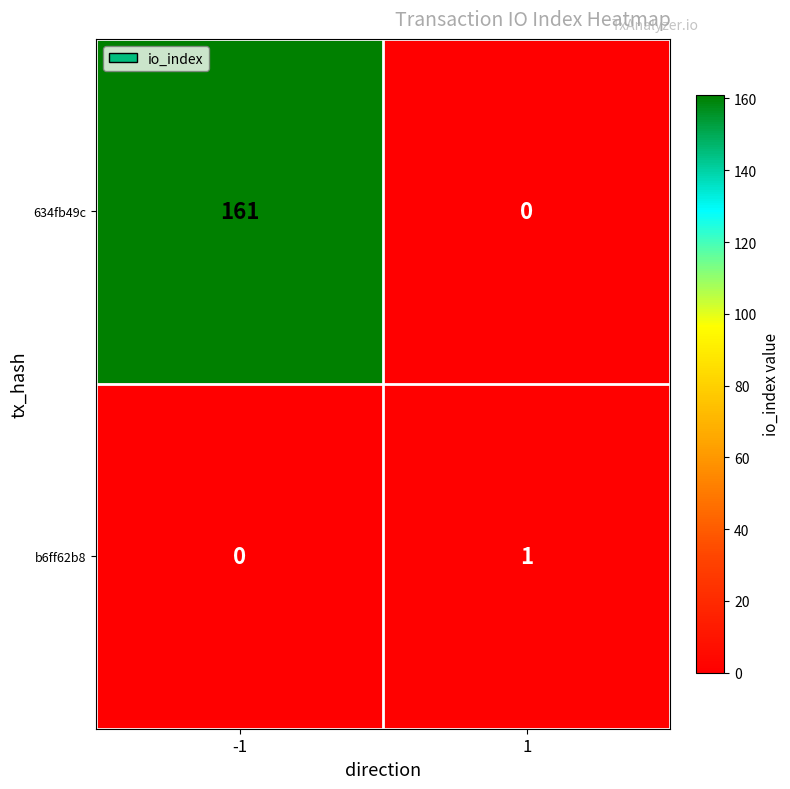

What is the maximum value shown in the chart?

161